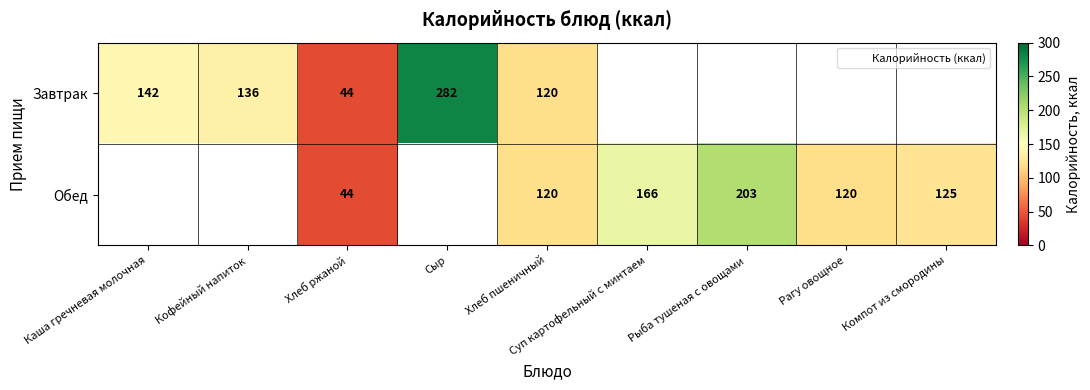

At which category does the chart reach its minimum across all series?

Хлеб ржаной